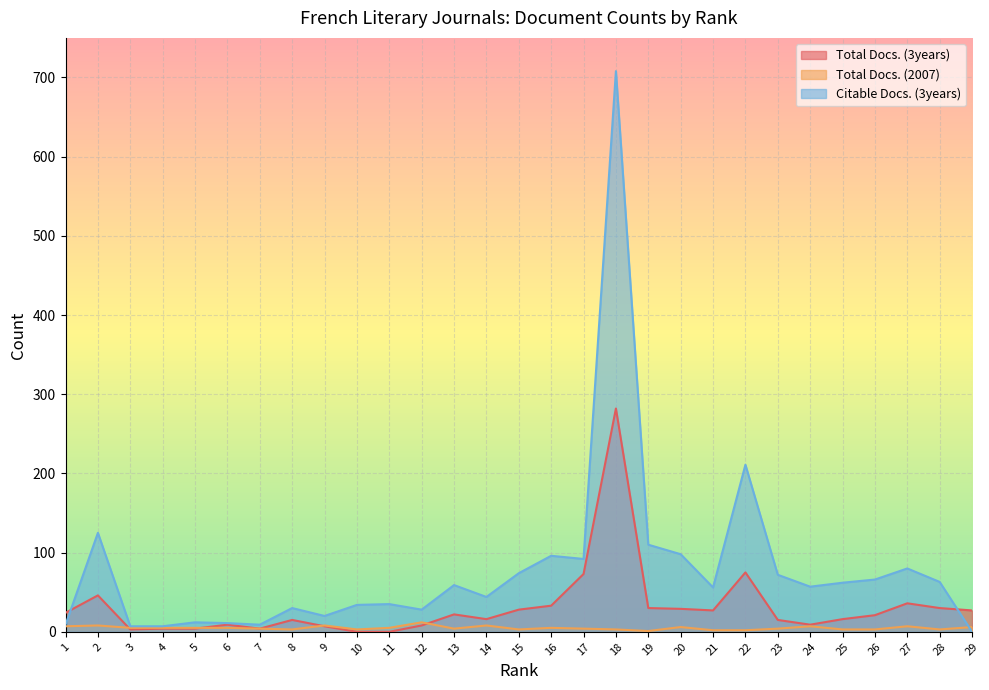

What is the value of the Citable Docs. (3years) point at the 16th from the left?

96